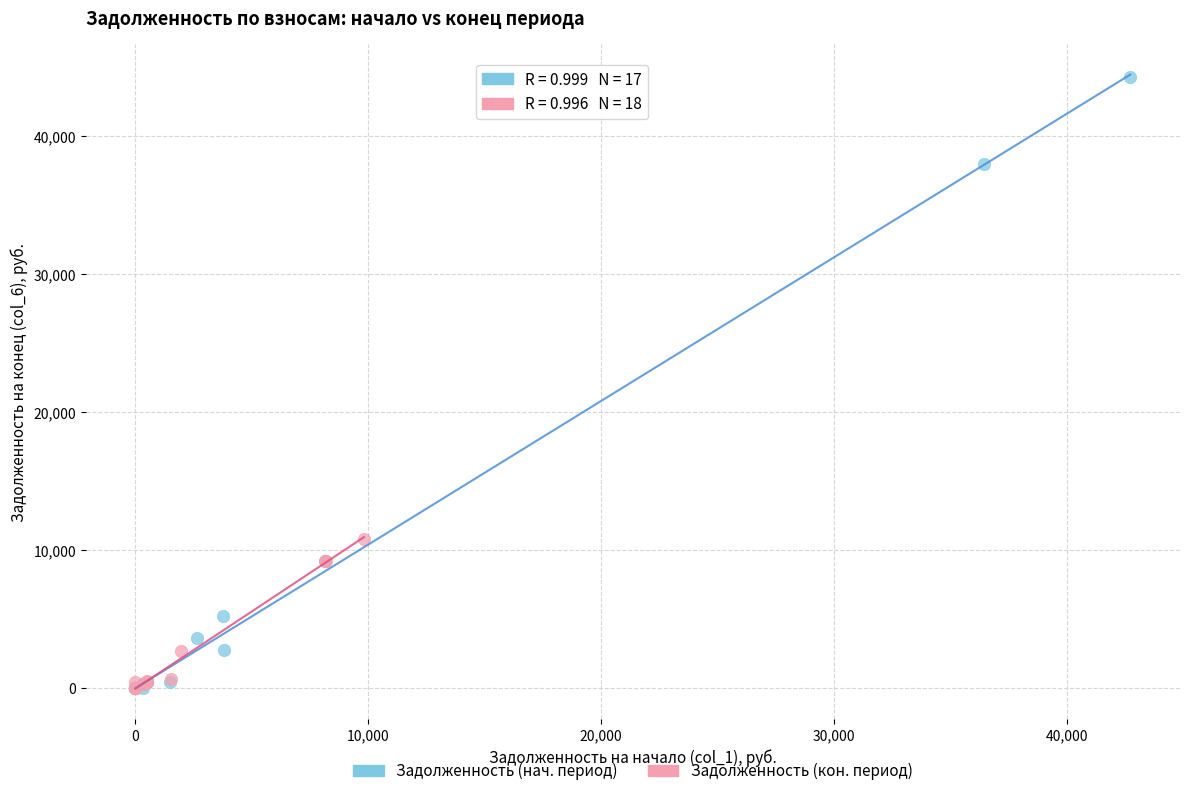

Which series contains the highest Y value?

Задолженность (нач. период)